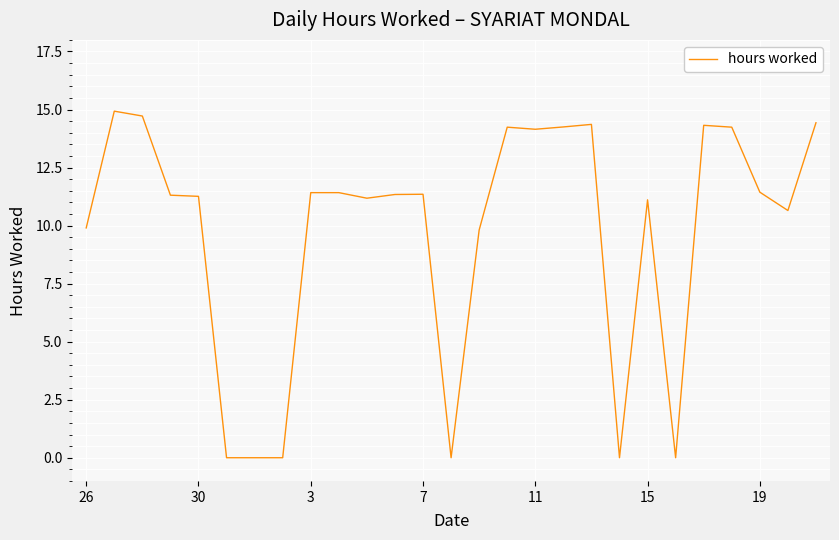

What is the maximum value shown in the chart?

14.9